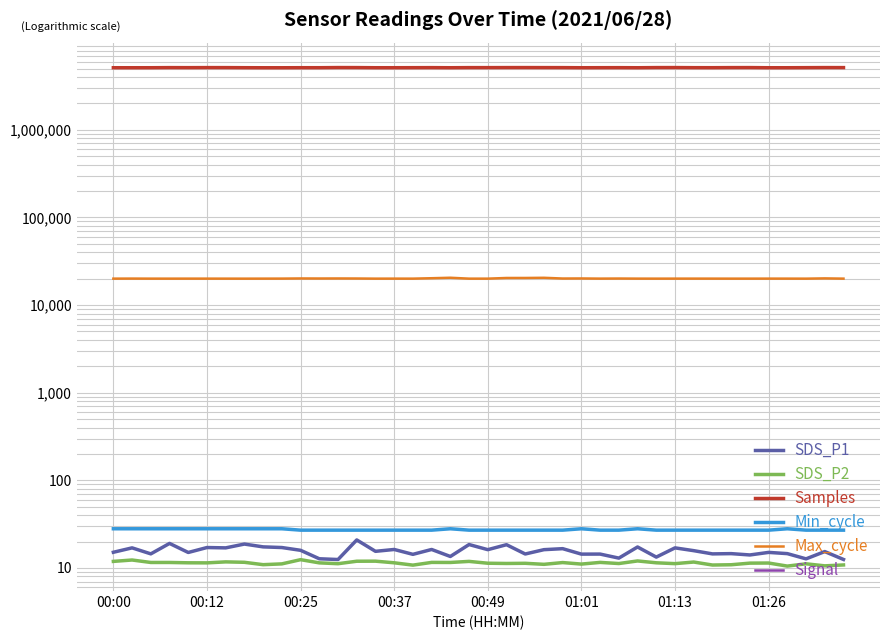

Which series has the widest spread of values?

Samples